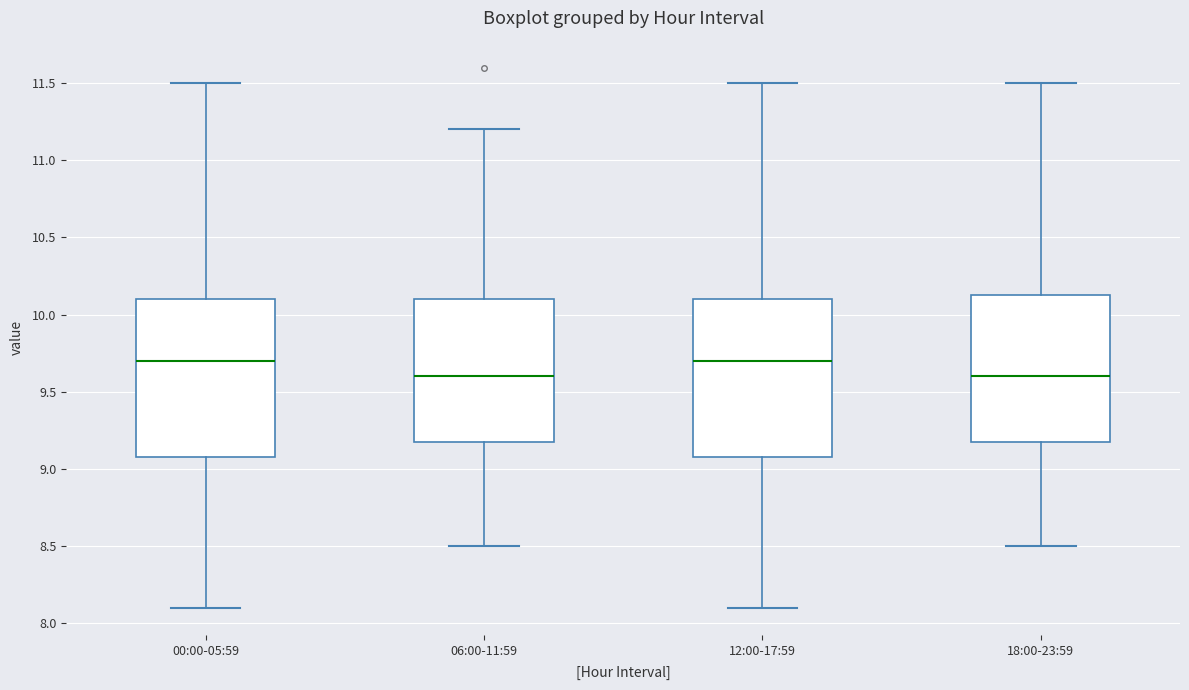

Reading left to right, read every box against the y-axis: the position of its median line, the range the box covers, and the ends of its whiskers. The values are not printed on the chart, so give them approximately, as read against the axis.

00:00-05:59: median 9.70, box 9.10 to 10.10, whiskers 8.10 to 11.50
06:00-11:59: median 9.60, box 9.20 to 10.10, whiskers 8.50 to 11.20
12:00-17:59: median 9.70, box 9.10 to 10.10, whiskers 8.10 to 11.50
18:00-23:59: median 9.60, box 9.20 to 10.15, whiskers 8.50 to 11.50